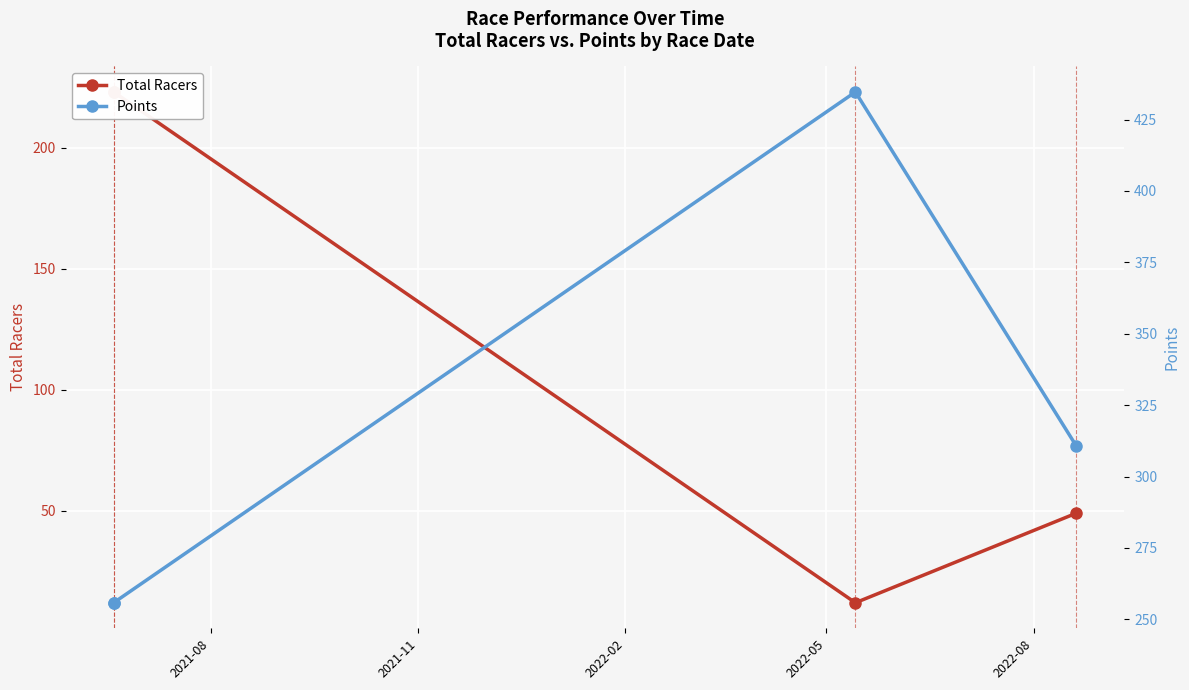

What position from the left is 2022-02?

3